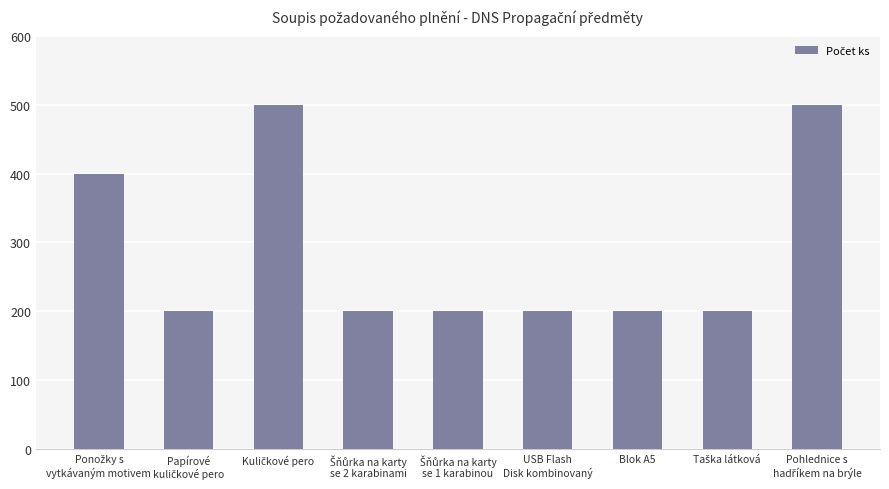

What is the value of the 5th bar from the left?

200